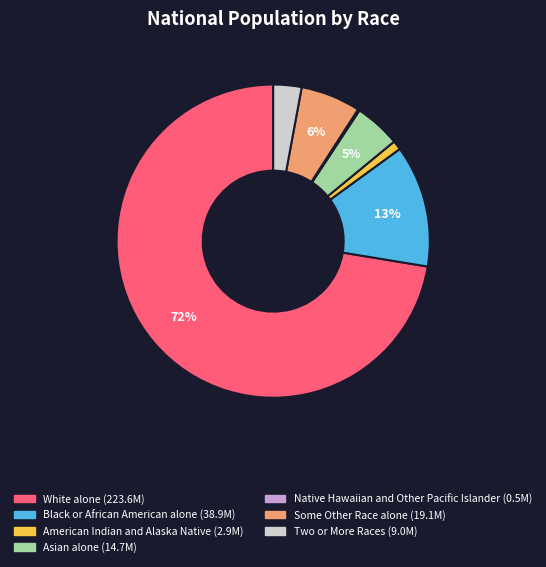

The Some Other Race alone slice represents 18% of the pie. True or false?

False